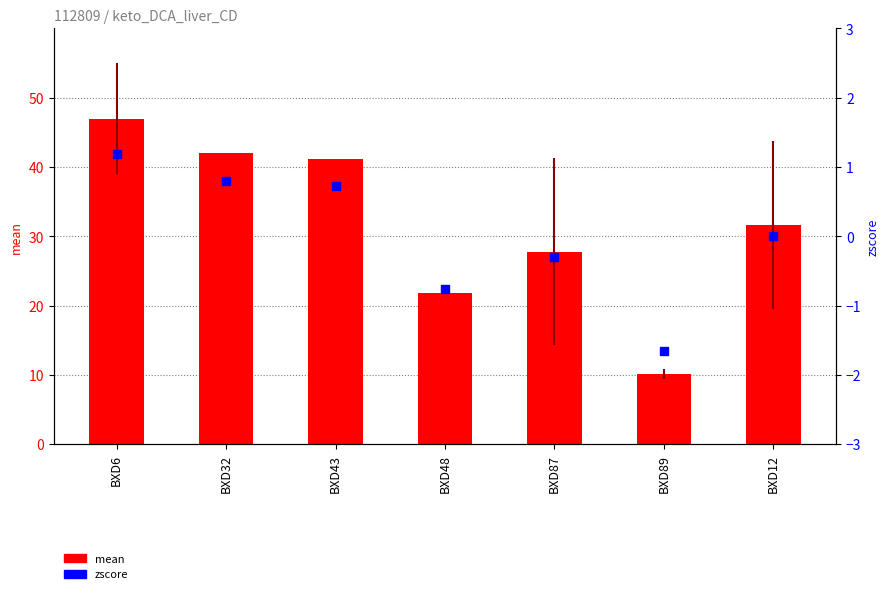

Which series has the largest Y range (max minus min)?

mean